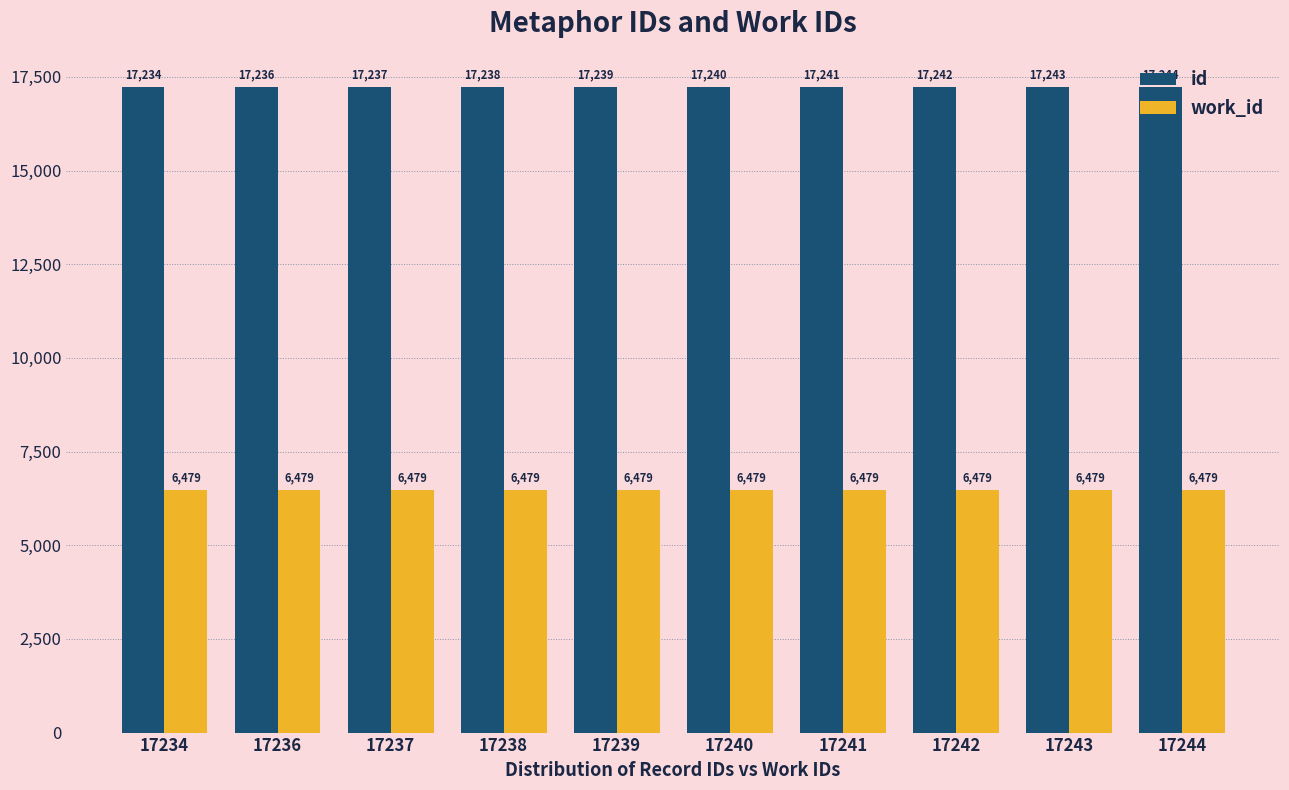

Are the bars grouped side by side (vs. stacked)?

Yes